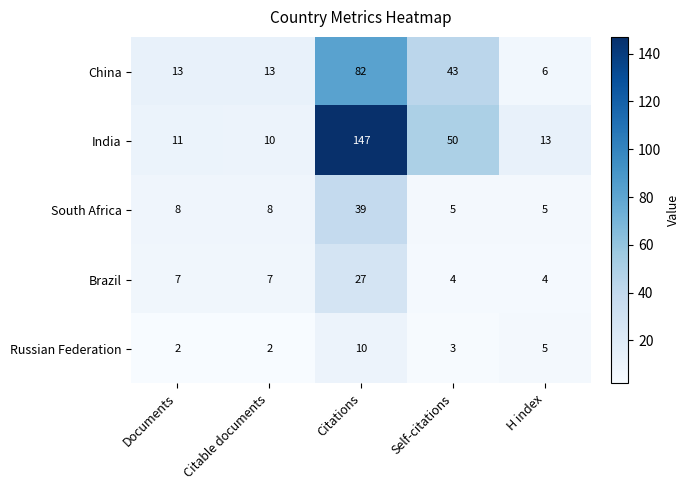

Is the value of Russian Federation at Citations greater than the value of China at Citations?

No